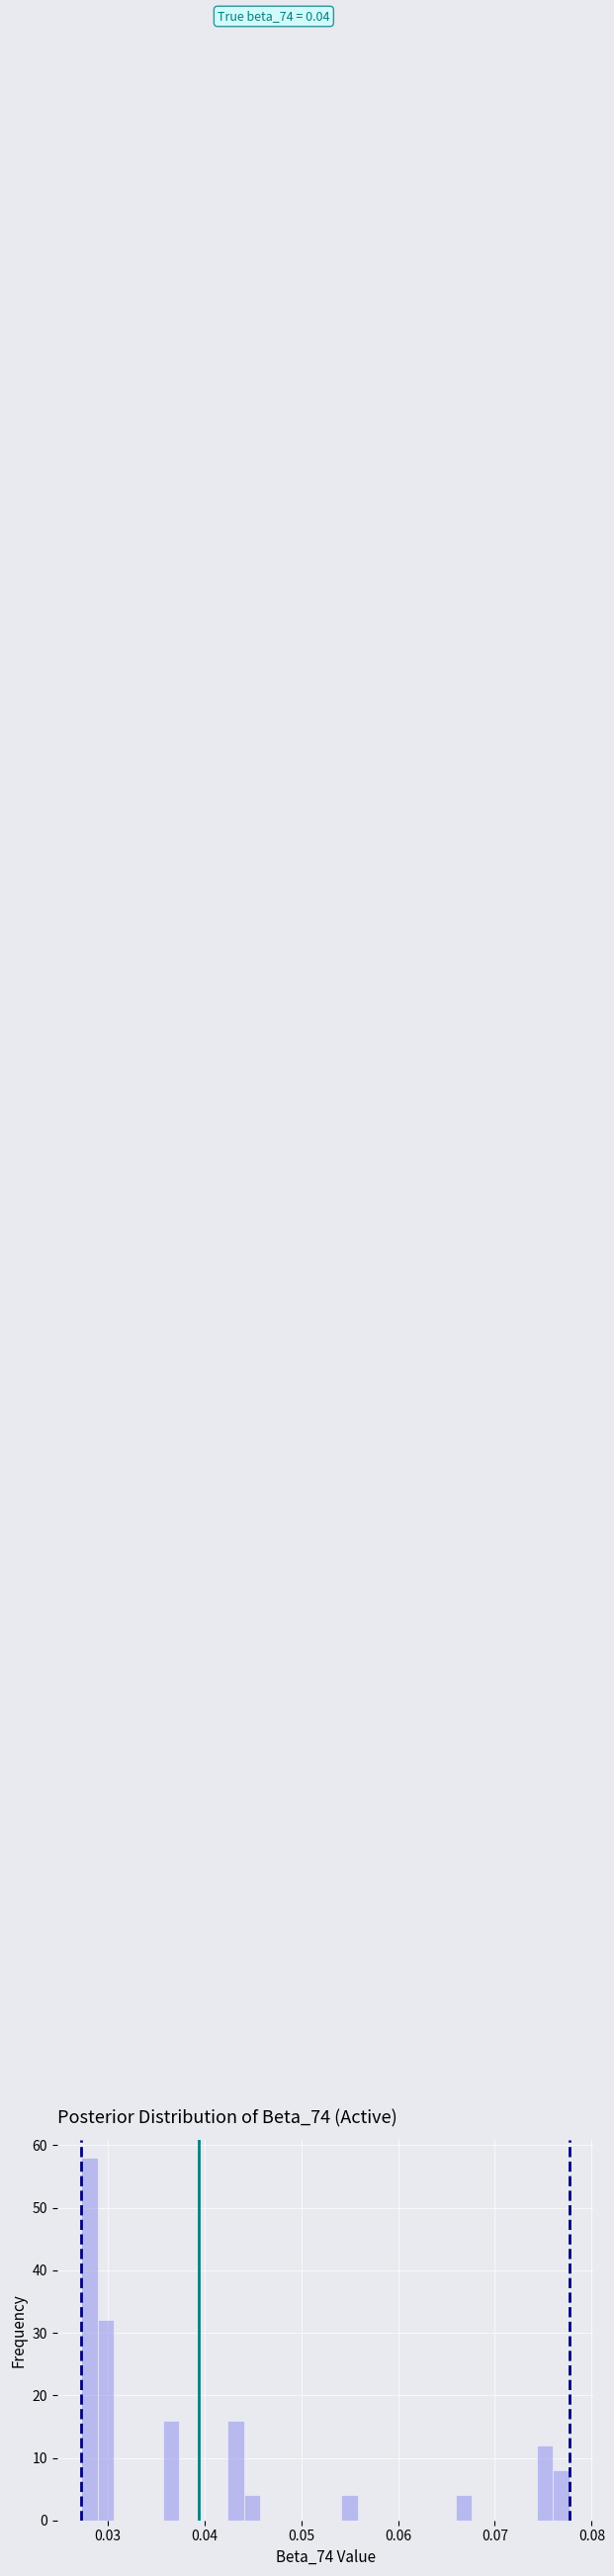

Around what value on the x-axis is the tallest bar? Give the approximate position of its centre, as read against the axis.

0.028